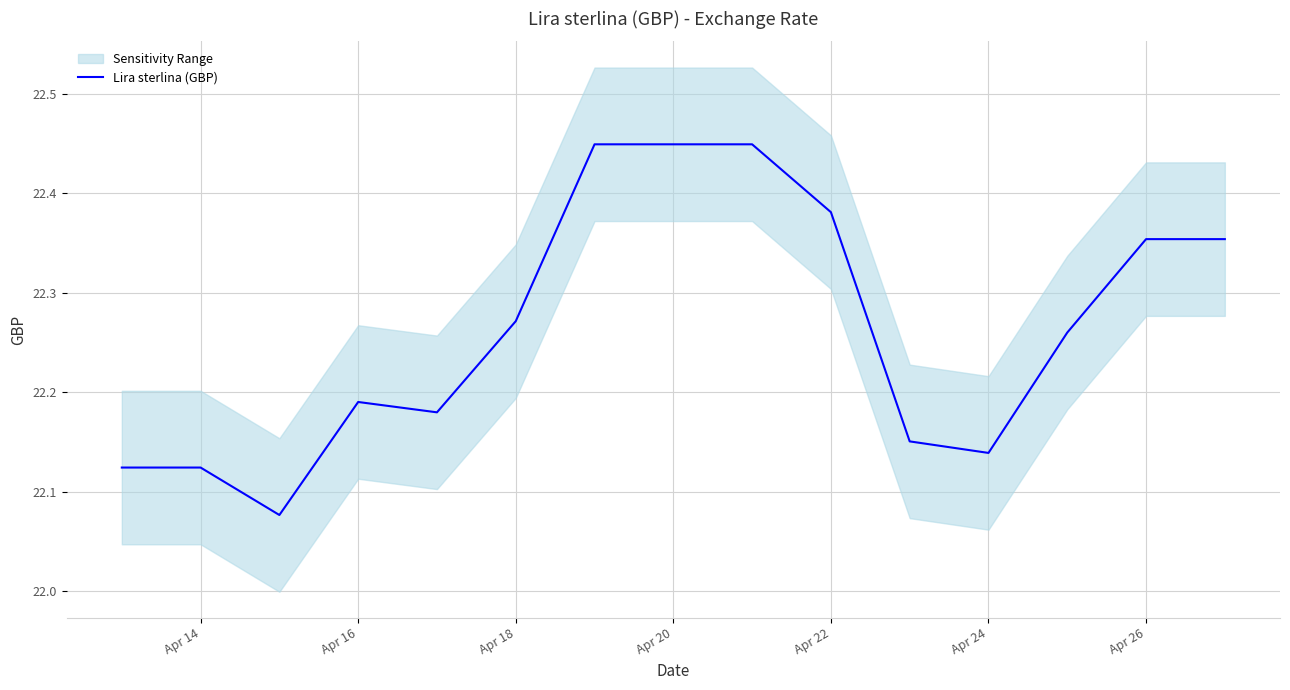

Between Apr 22 and Apr 24, which is larger?

Apr 22